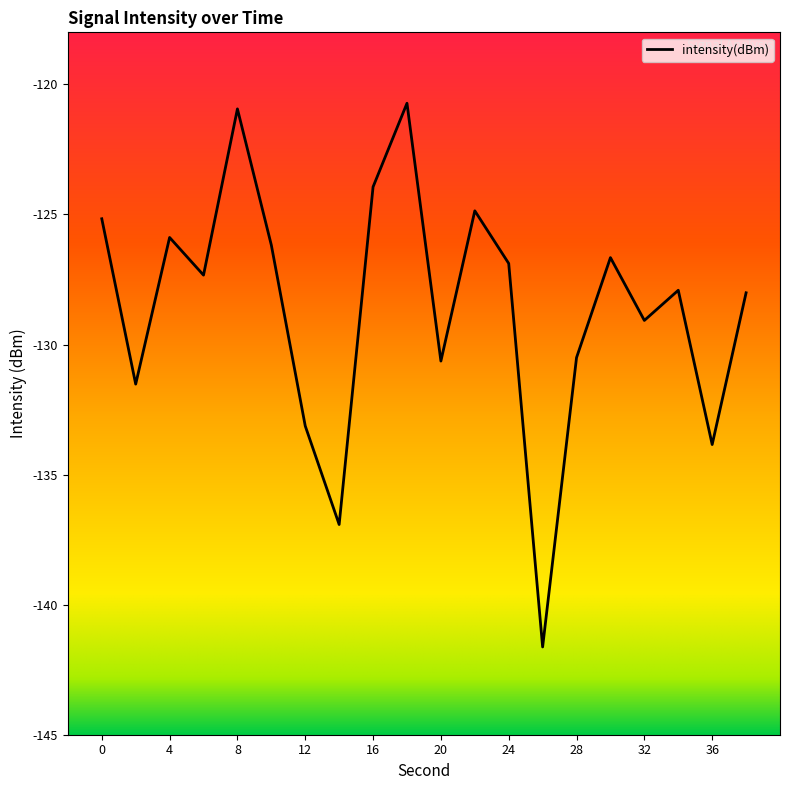

What is the difference between the maximum and minimum values?

20.9